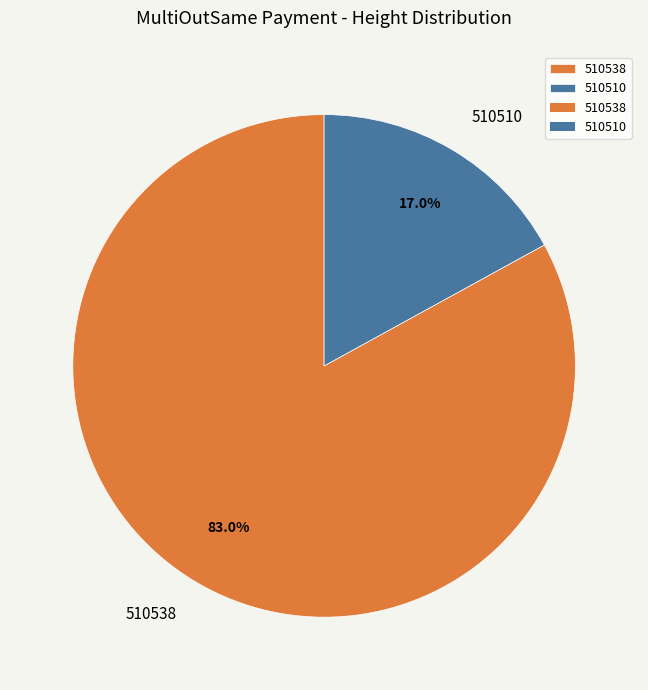

To the nearest percent, what percentage of the pie is 510538?

83%